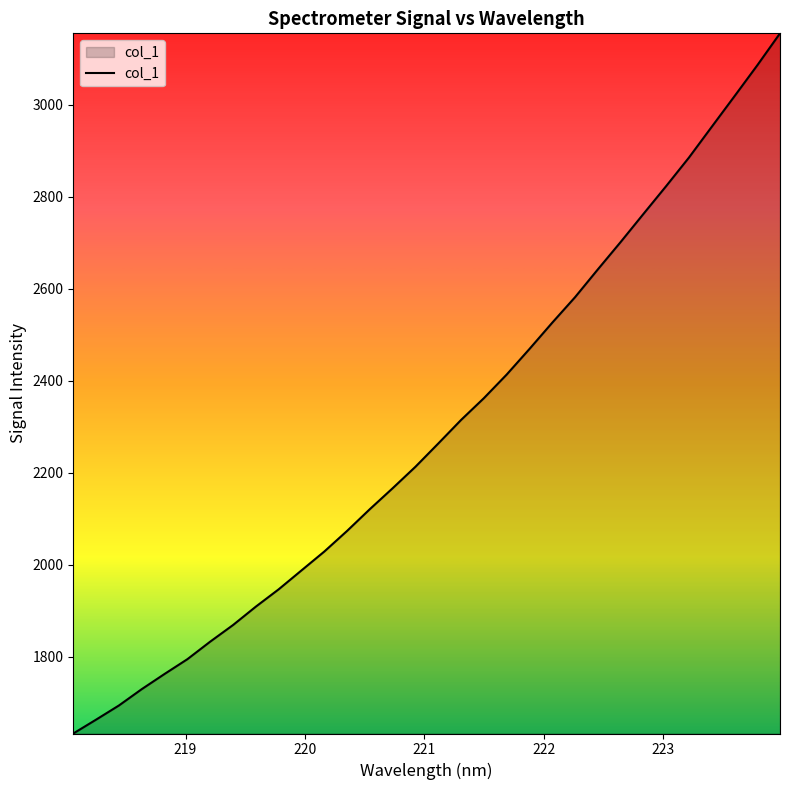

What is the smallest value displayed?

1633.2